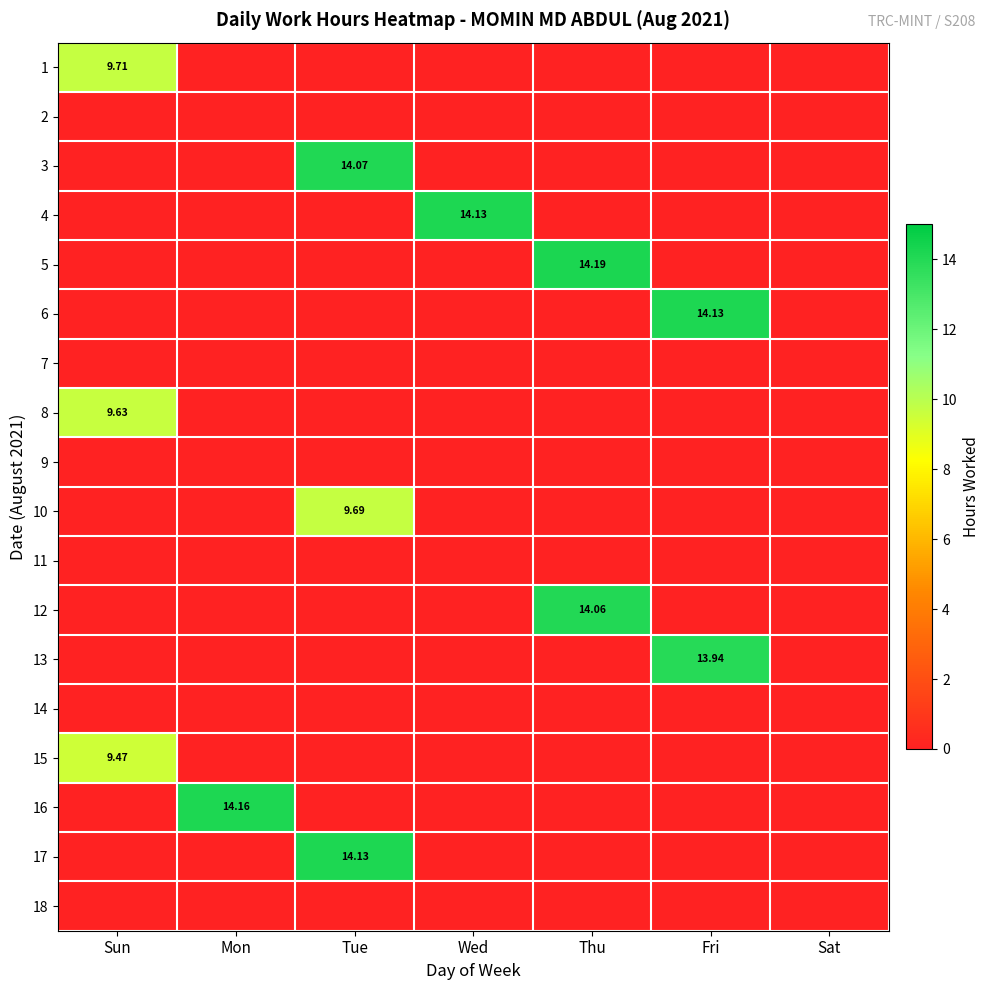

Where is 2 nearest to the value 0?

Sun